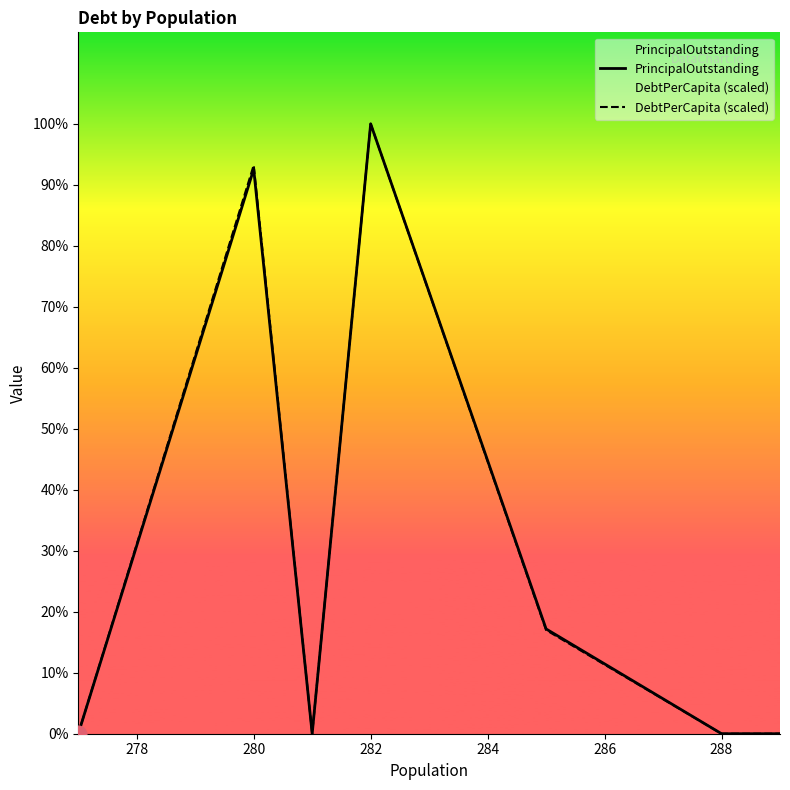

How many data points does each series have?

9